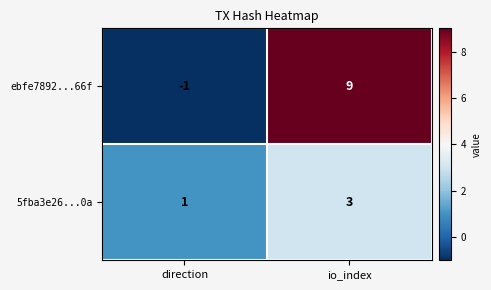

What is the difference between the highest and lowest values at io_index?

6